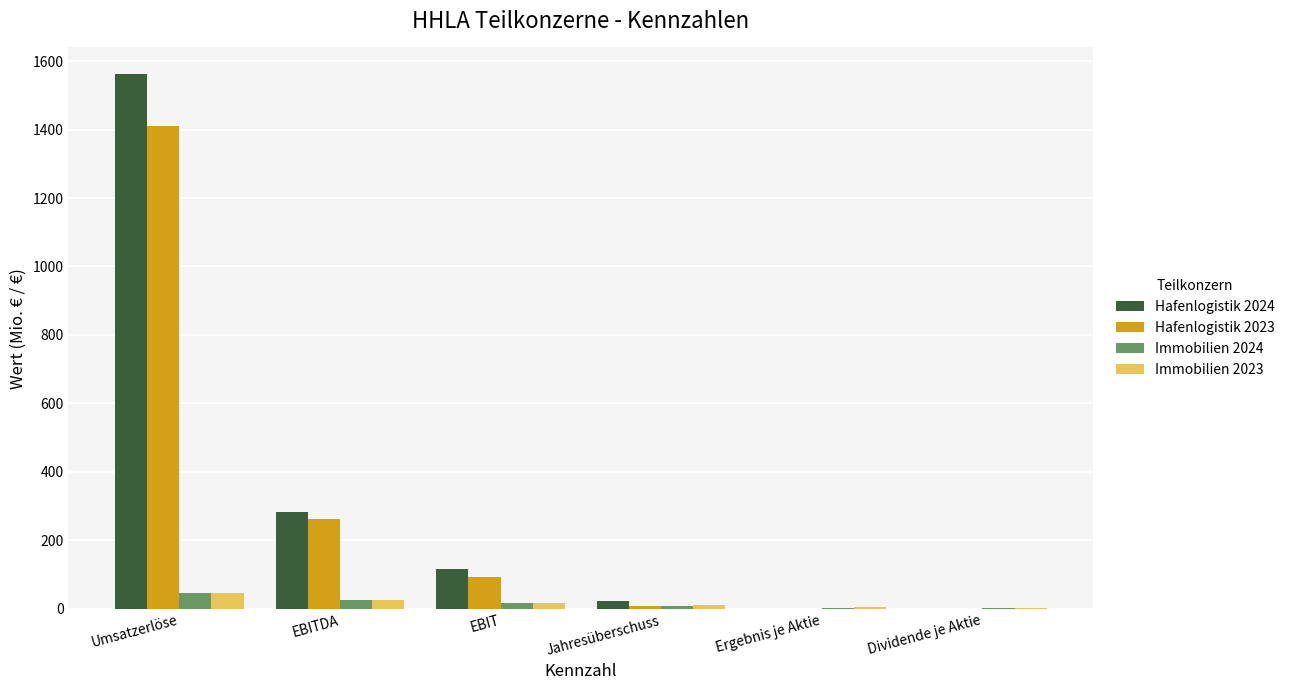

Is the value of Immobilien 2024 at Ergebnis je Aktie greater than the value of Hafenlogistik 2024 at EBIT?

No